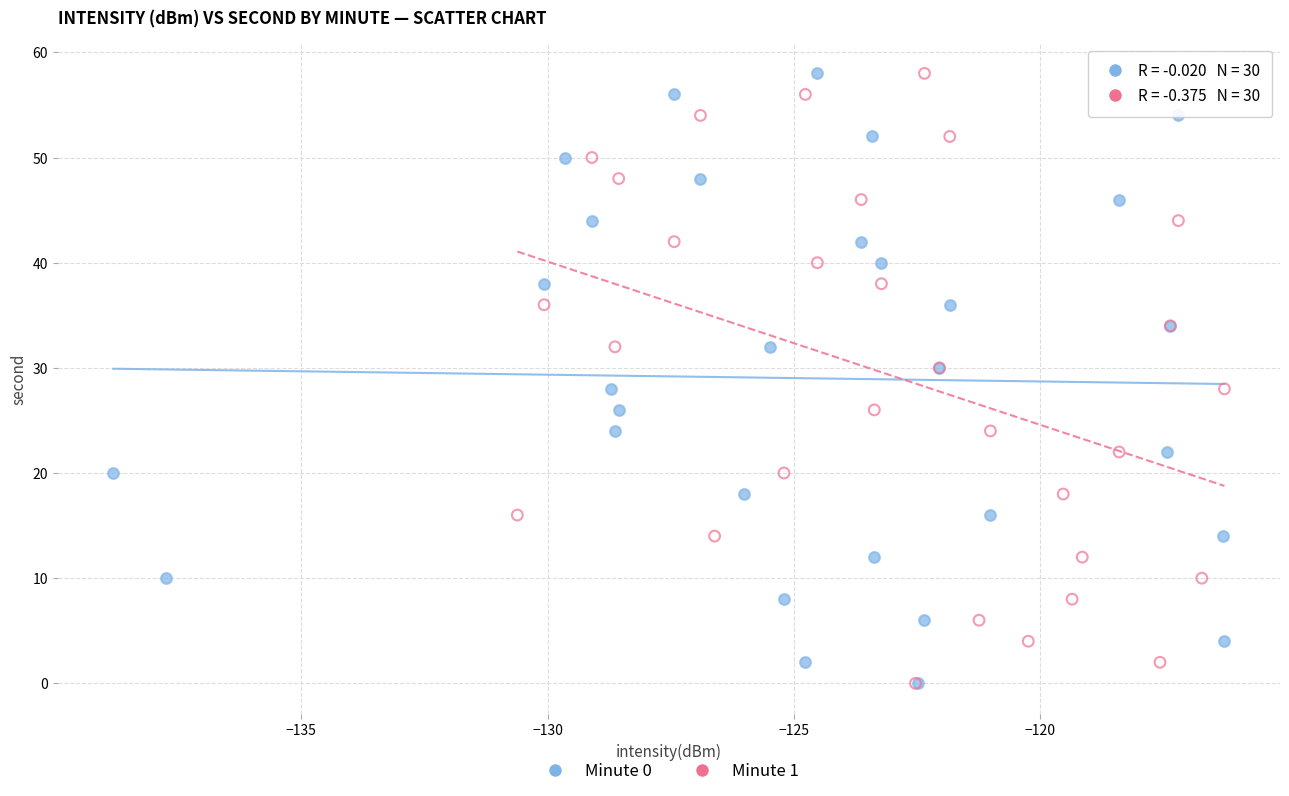

What are all the series names shown in the legend?

Minute 0, Minute 1